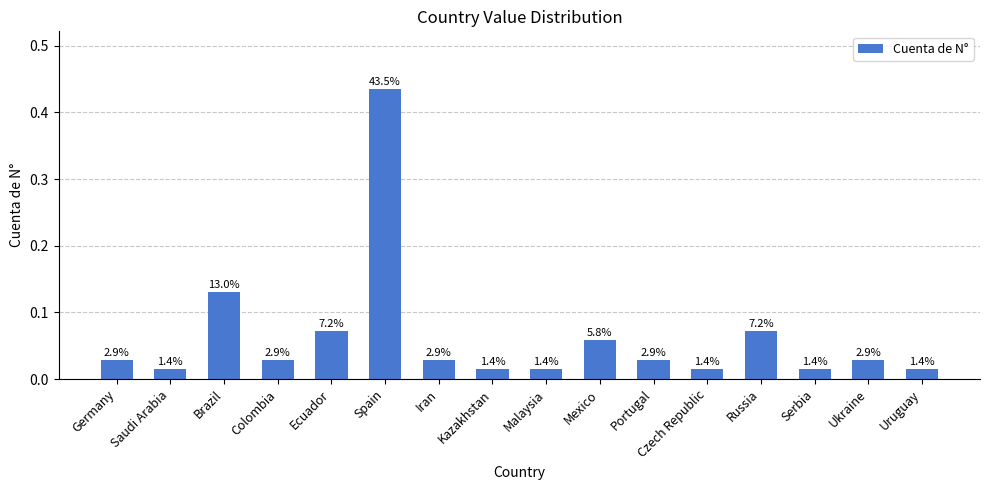

Rank the categories by value from lowest to highest.

Saudi Arabia, Kazakhstan, Malaysia, Czech Republic, Serbia, Uruguay, Germany, Colombia, Iran, Portugal, Ukraine, Mexico, Ecuador, Russia, Brazil, Spain